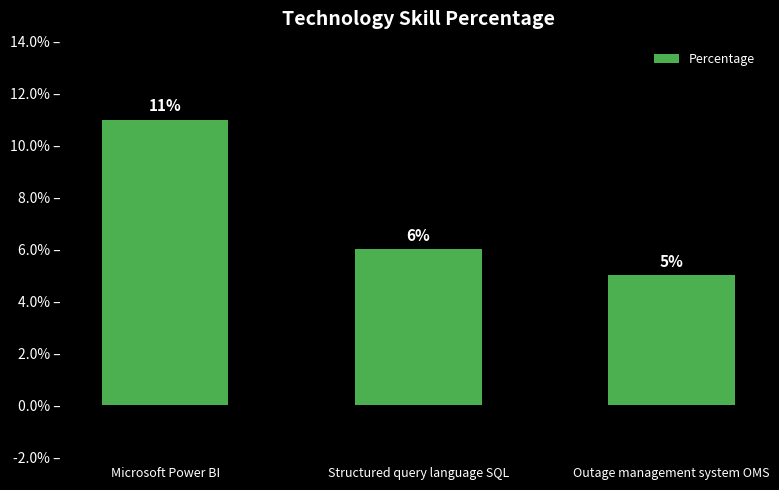

What is the sum of all values?

22